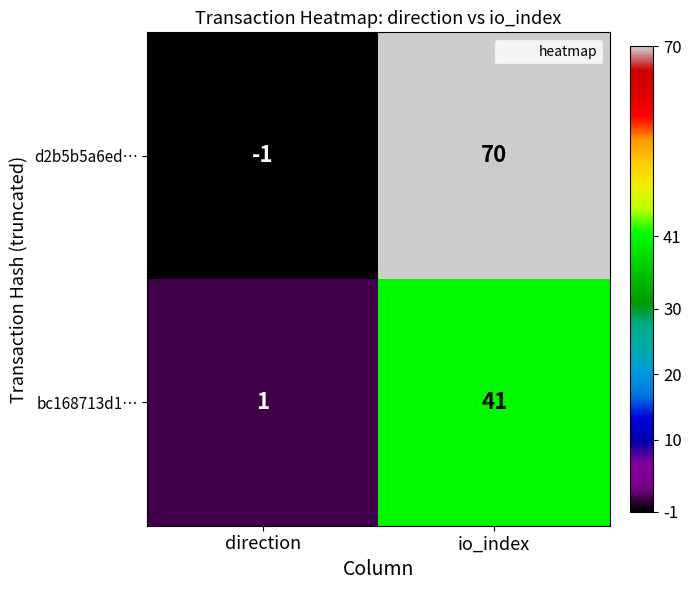

Reading left to right, what are all the values shown in this chart?

d2b5b5a6ed…: direction=-1	io_index=70
bc168713d1…: direction=1	io_index=41